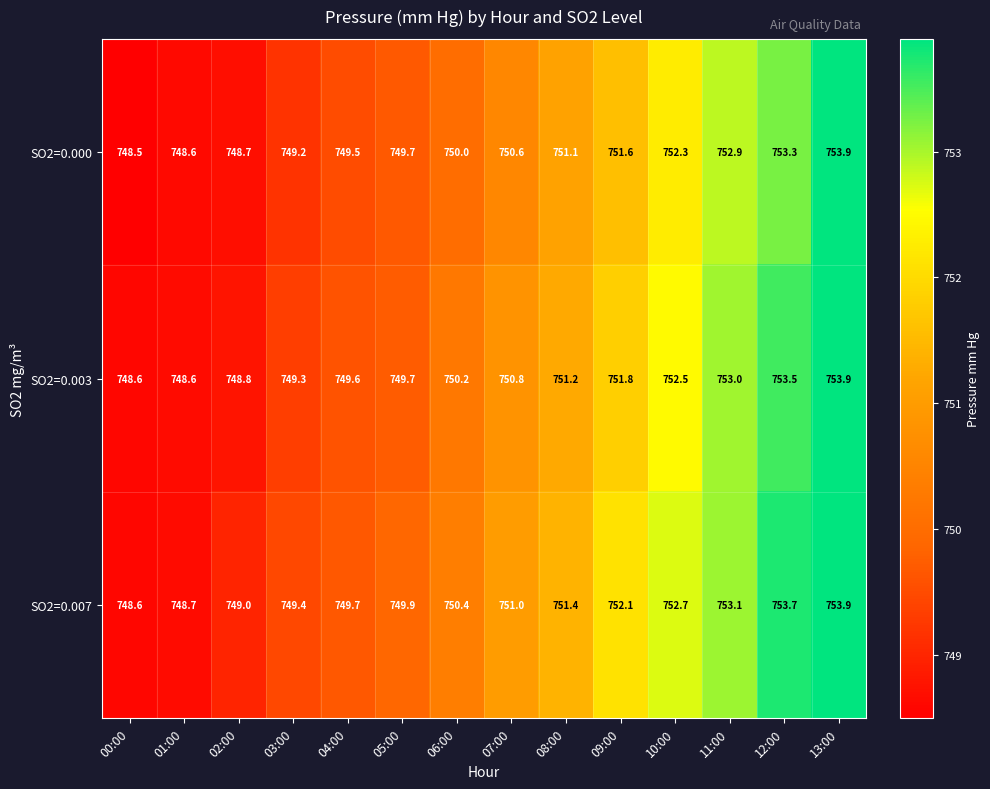

List the series in order of their overall mean, highest first.

SO2=0.007, SO2=0.003, SO2=0.000